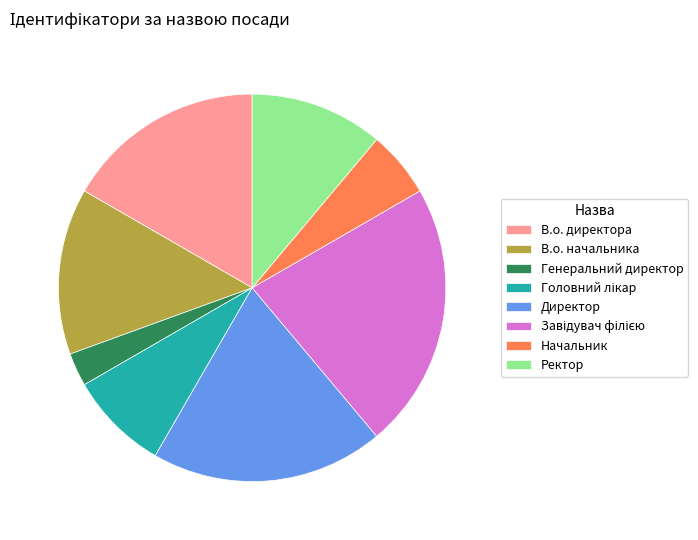

What is the smallest slice in the pie chart?

Генеральний директор